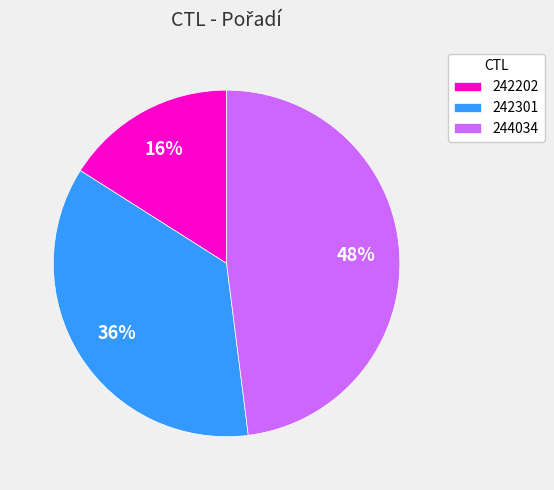

To the nearest percent, what is the combined percentage of 242301 and 242202?

52%